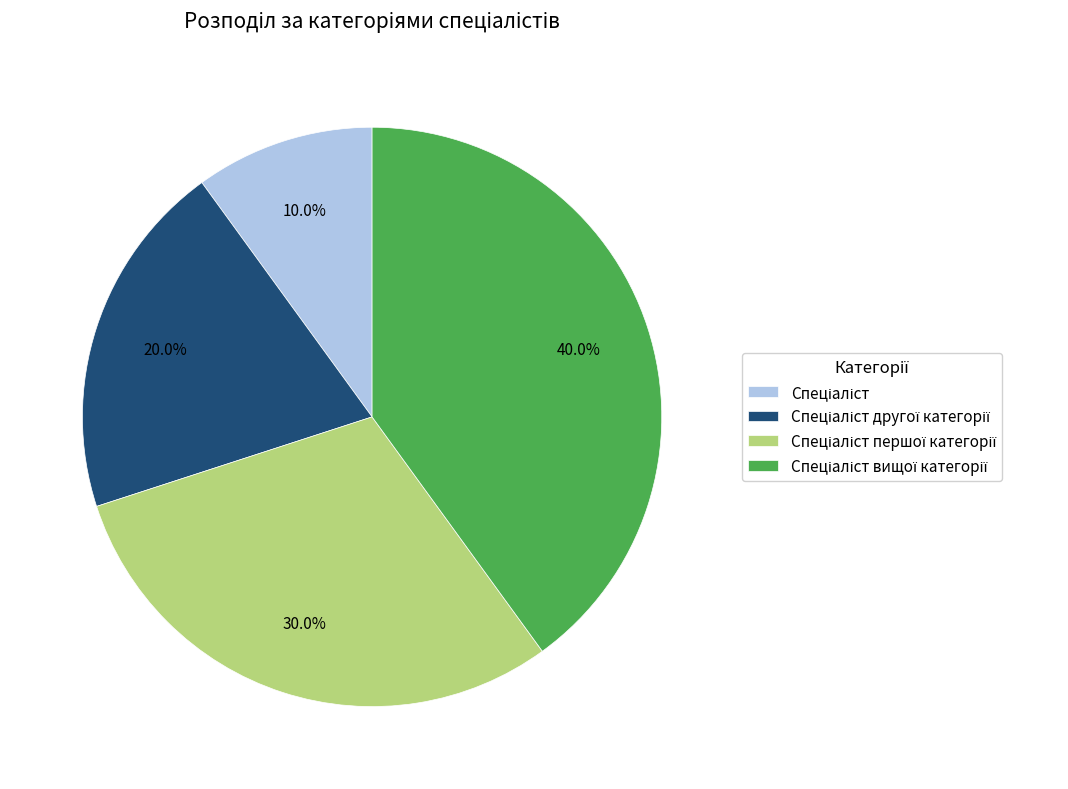

To the nearest percent, what is the average slice percentage?

25%